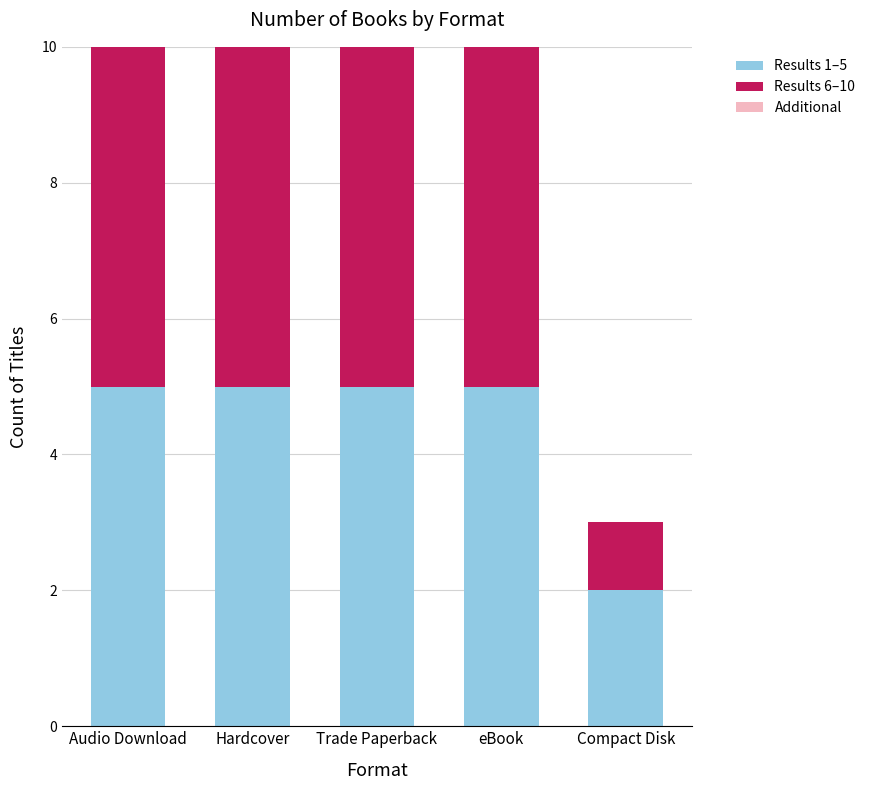

True or false: Results 1–5 has a value of 5 at Hardcover.

True